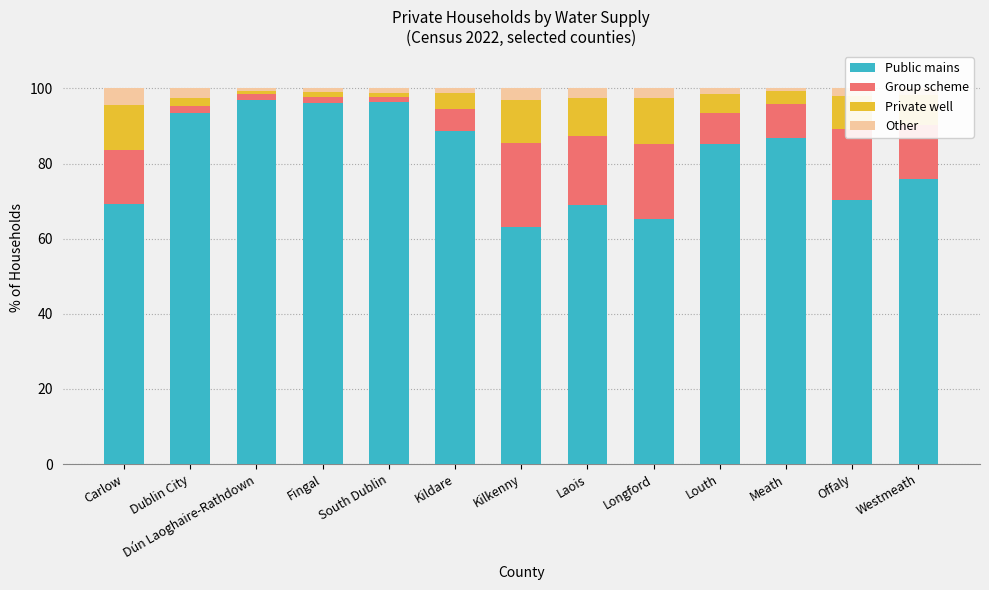

What is the value of the Public mains bar at the 13th from the left?

75.8